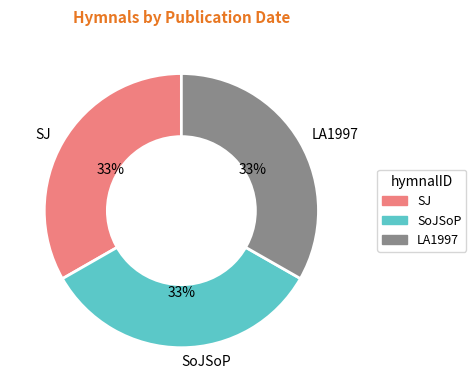

What percentage is the SJ slice, to the nearest percent?

33%